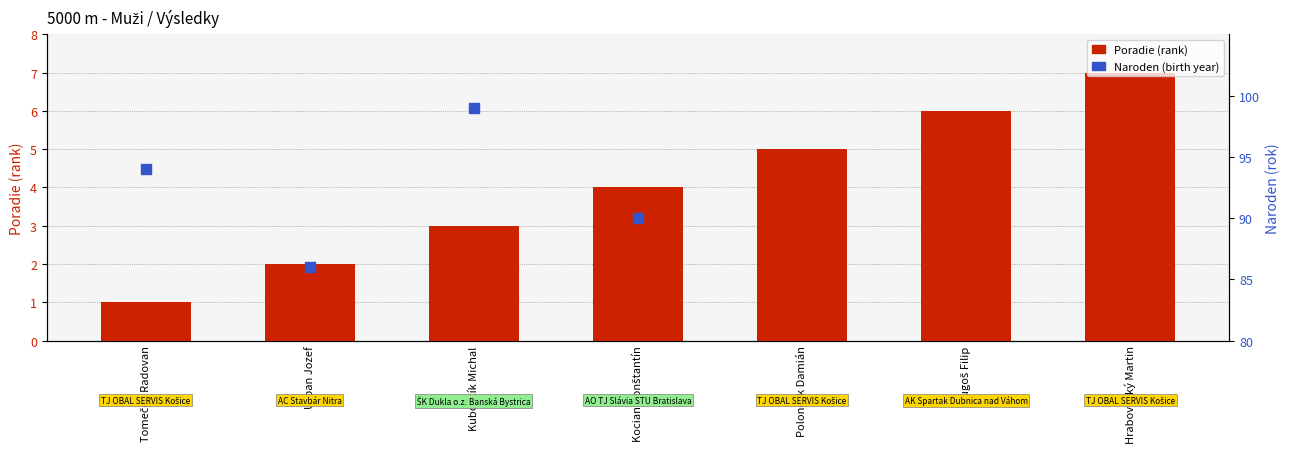

At which category is the sum across all series the highest?

Kubovčík Michal